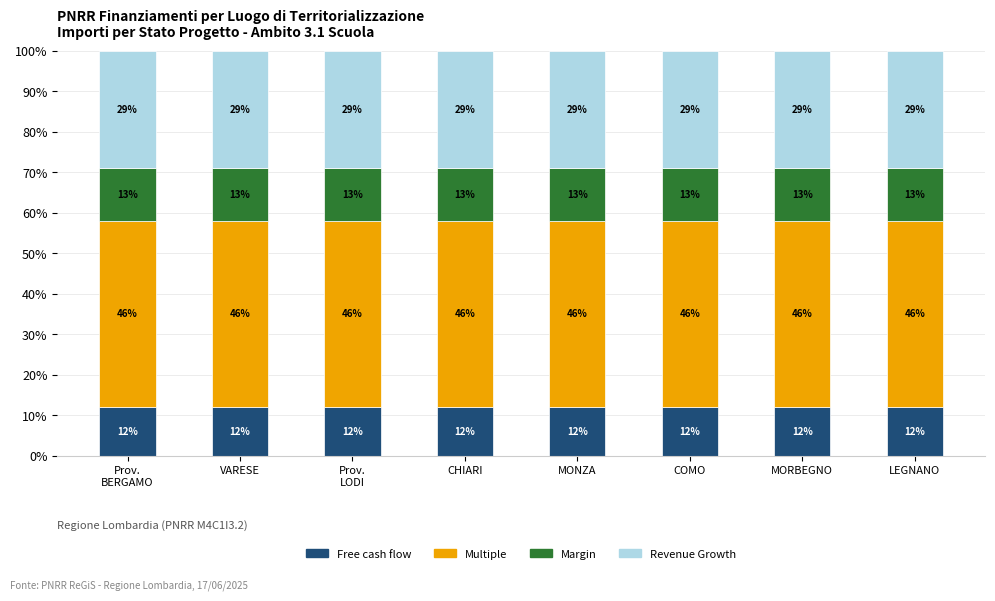

The Free cash flow series shows 12.0 at COMO. True or false?

True